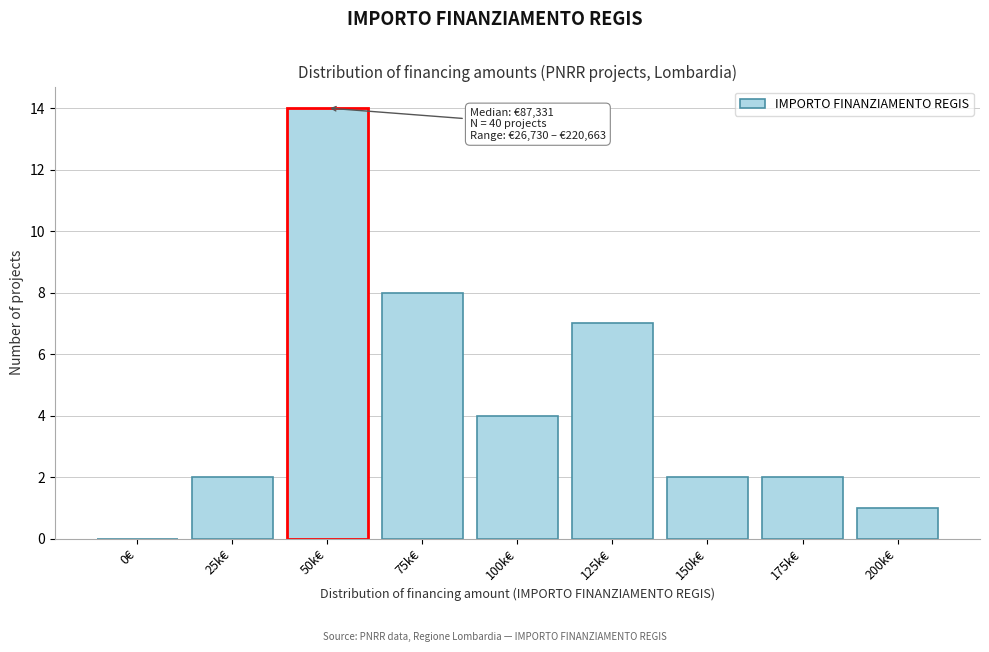

Reading left to right, list all the values displayed in this chart.

0€=0	25k€=2	50k€=14	75k€=8	100k€=4	125k€=7	150k€=2	175k€=2	200k€=1